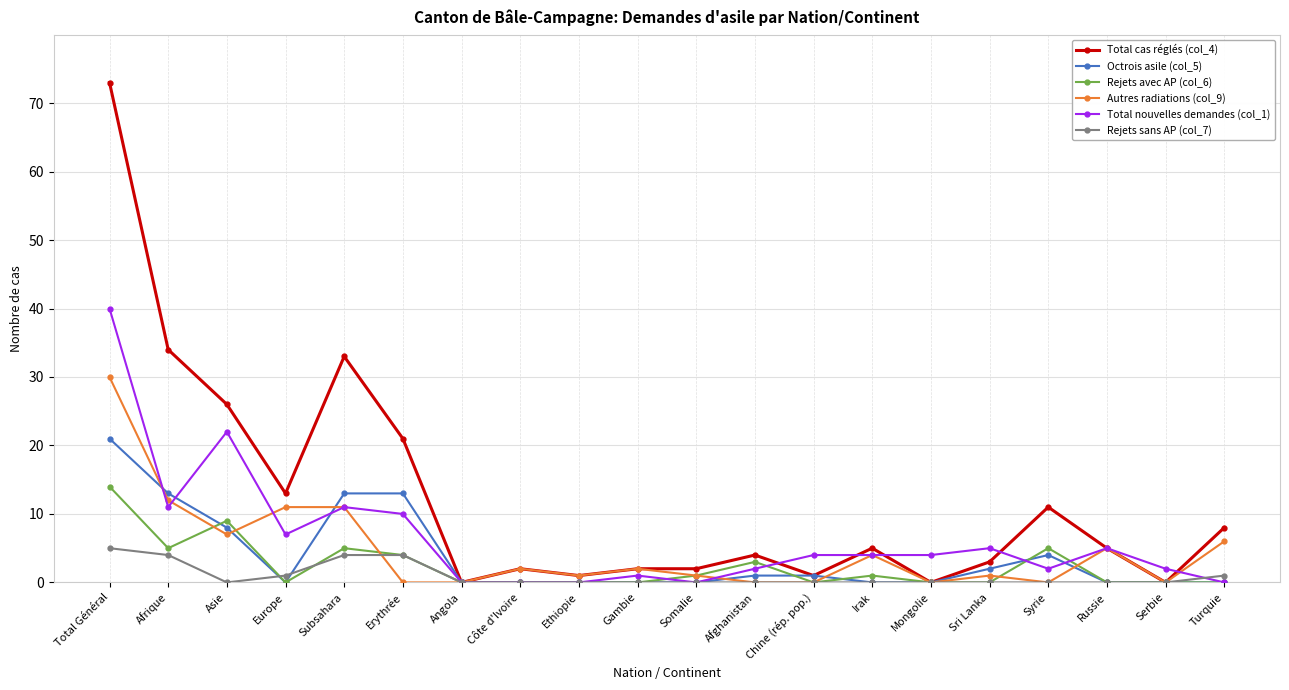

Which series has the widest spread of values?

Total cas réglés (col_4)